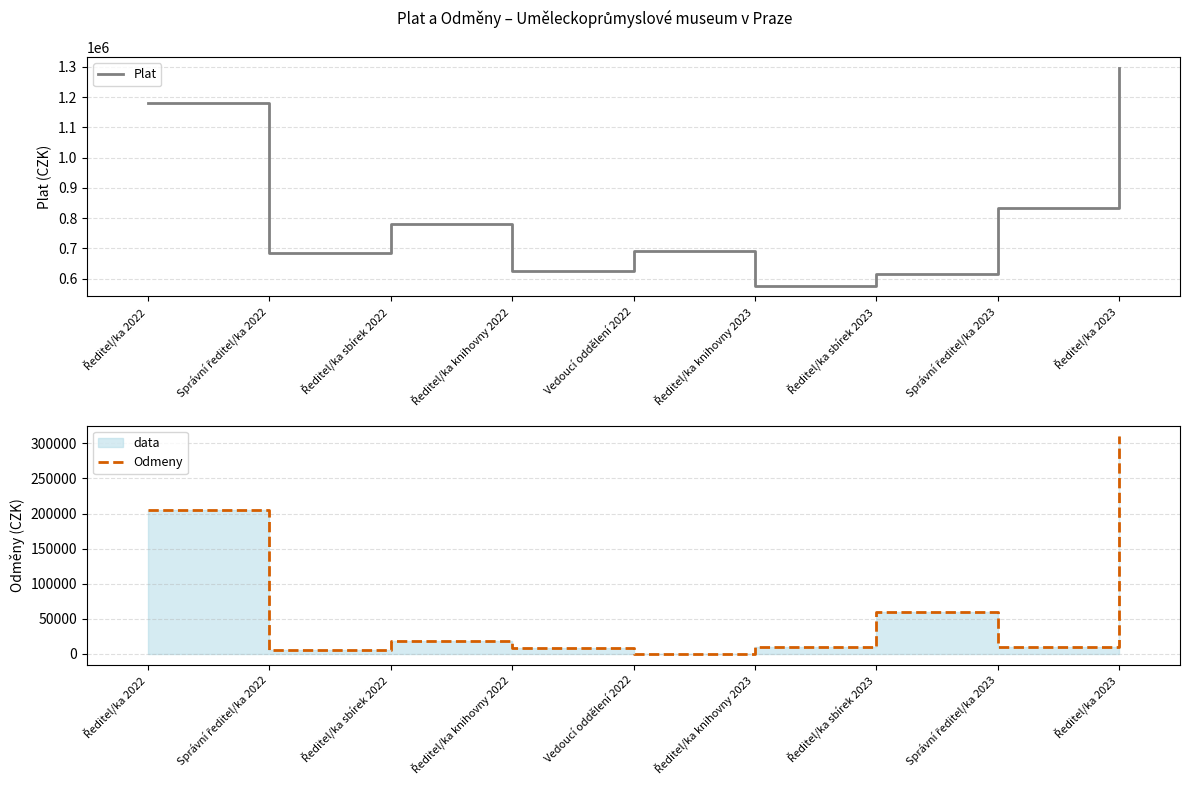

The value of Odmeny at Ředitel/ka sbírek 2022 is 18280. True or false?

True